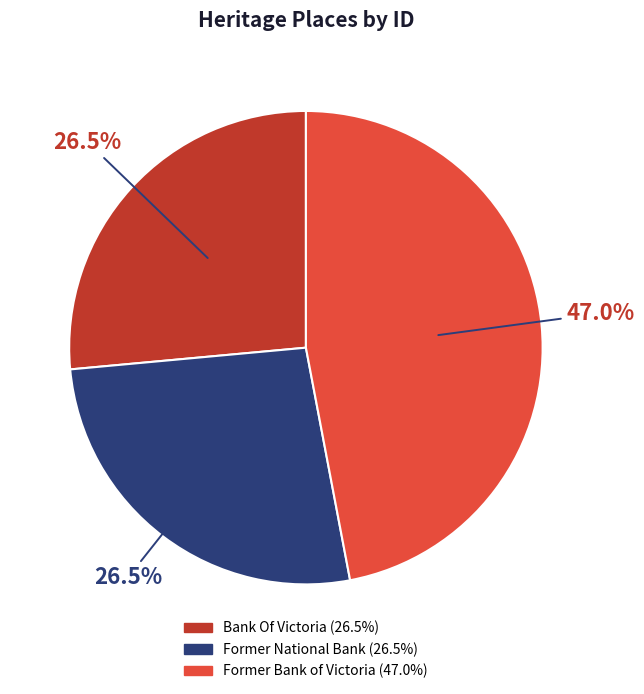

What is the ratio of the value at Bank Of Victoria to the value at Former National Bank?

1.0